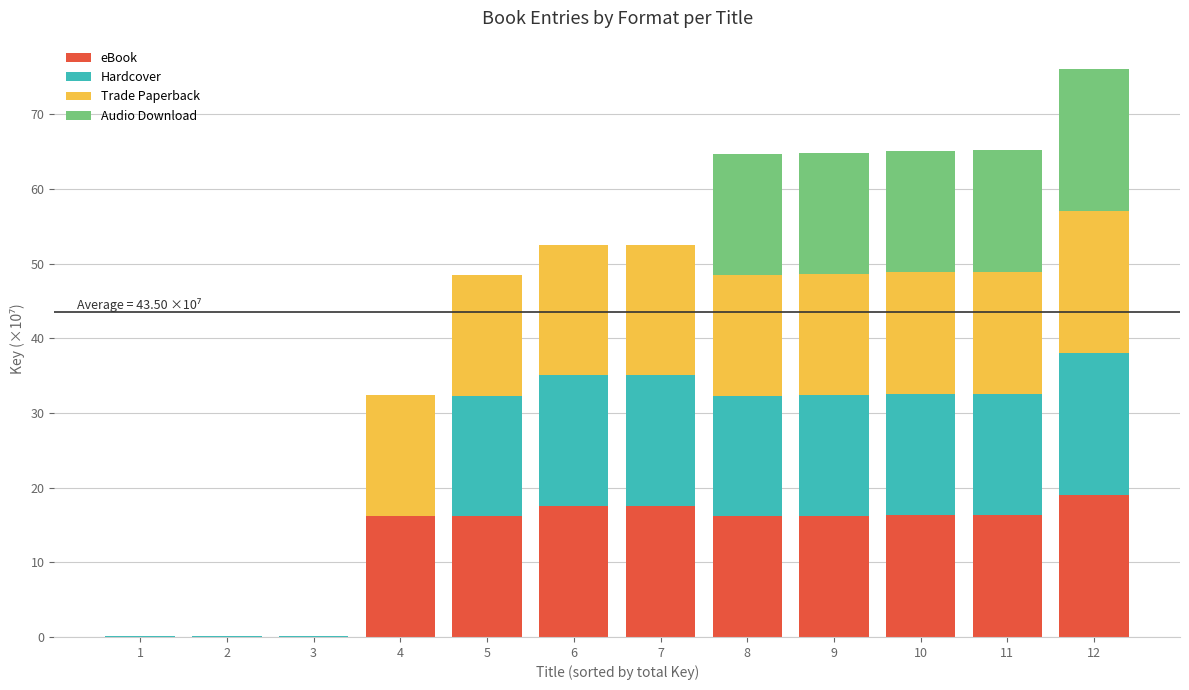

At which category is the sum across all series the highest?

12